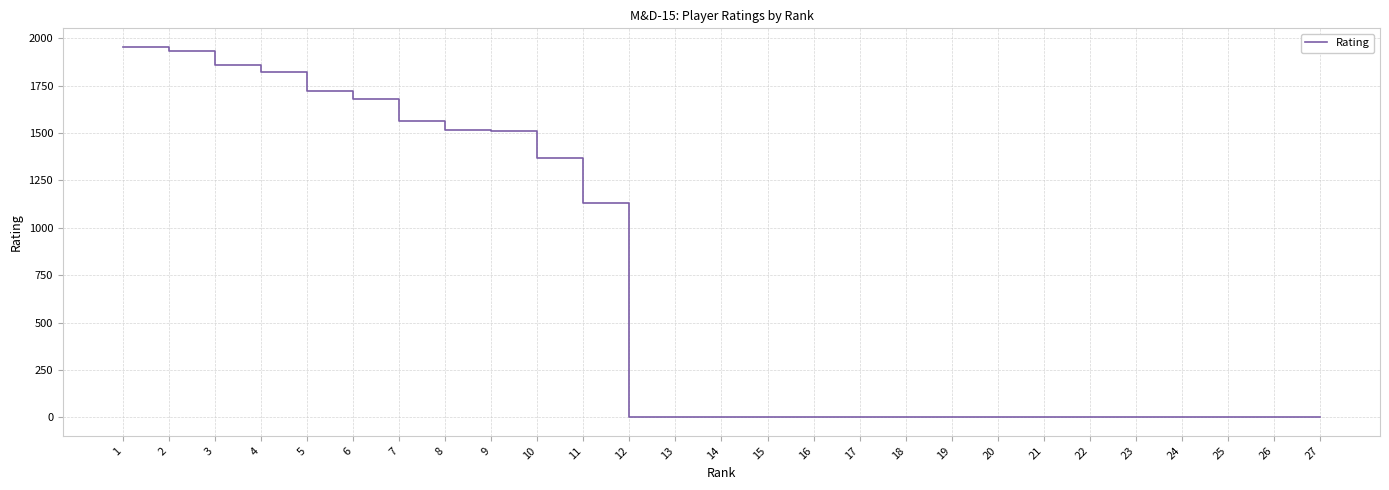

What is the greatest value displayed?

1954